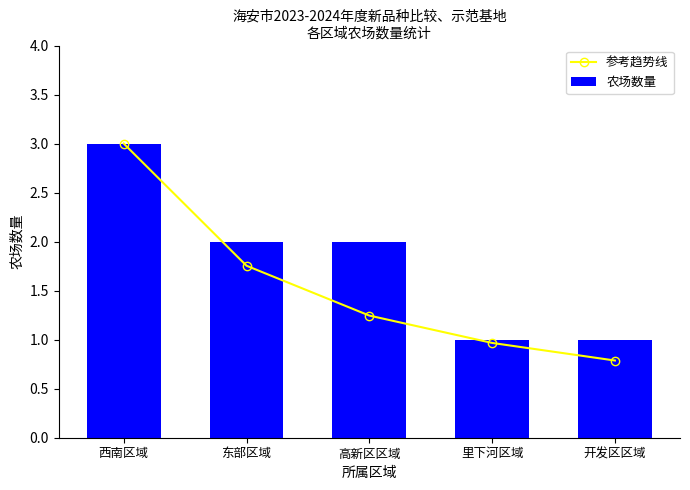

At which label does 农场数量 reach its minimum?

里下河区域